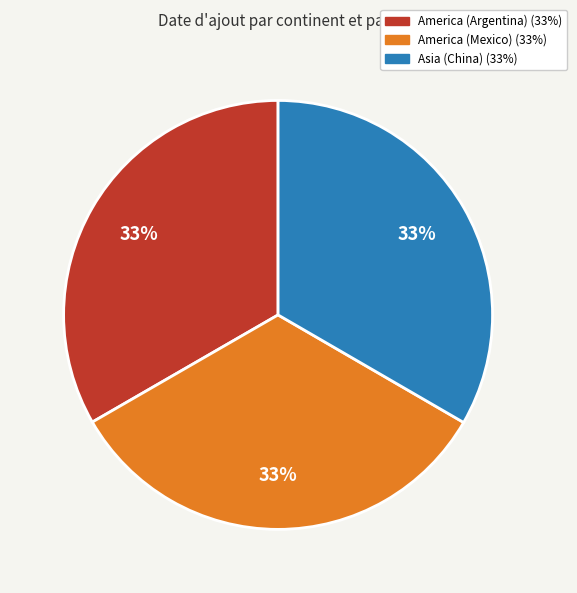

To the nearest percent, what is the average slice percentage?

33%